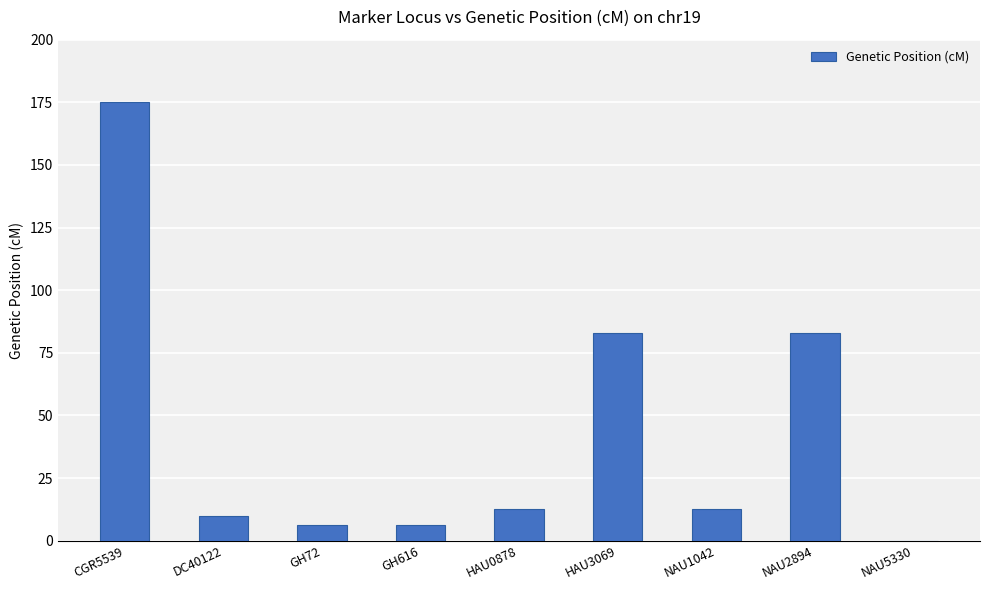

Approximately how many times larger is the value at HAU0878 compared to GH72?

2.0